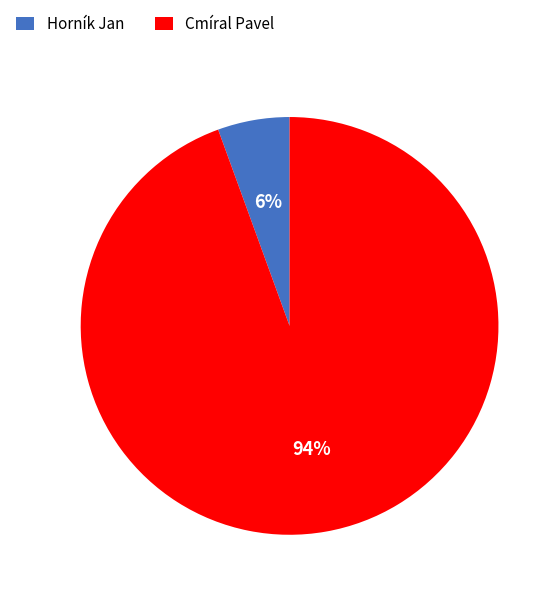

True or false: Cmíral Pavel accounts for 84% of the total.

False